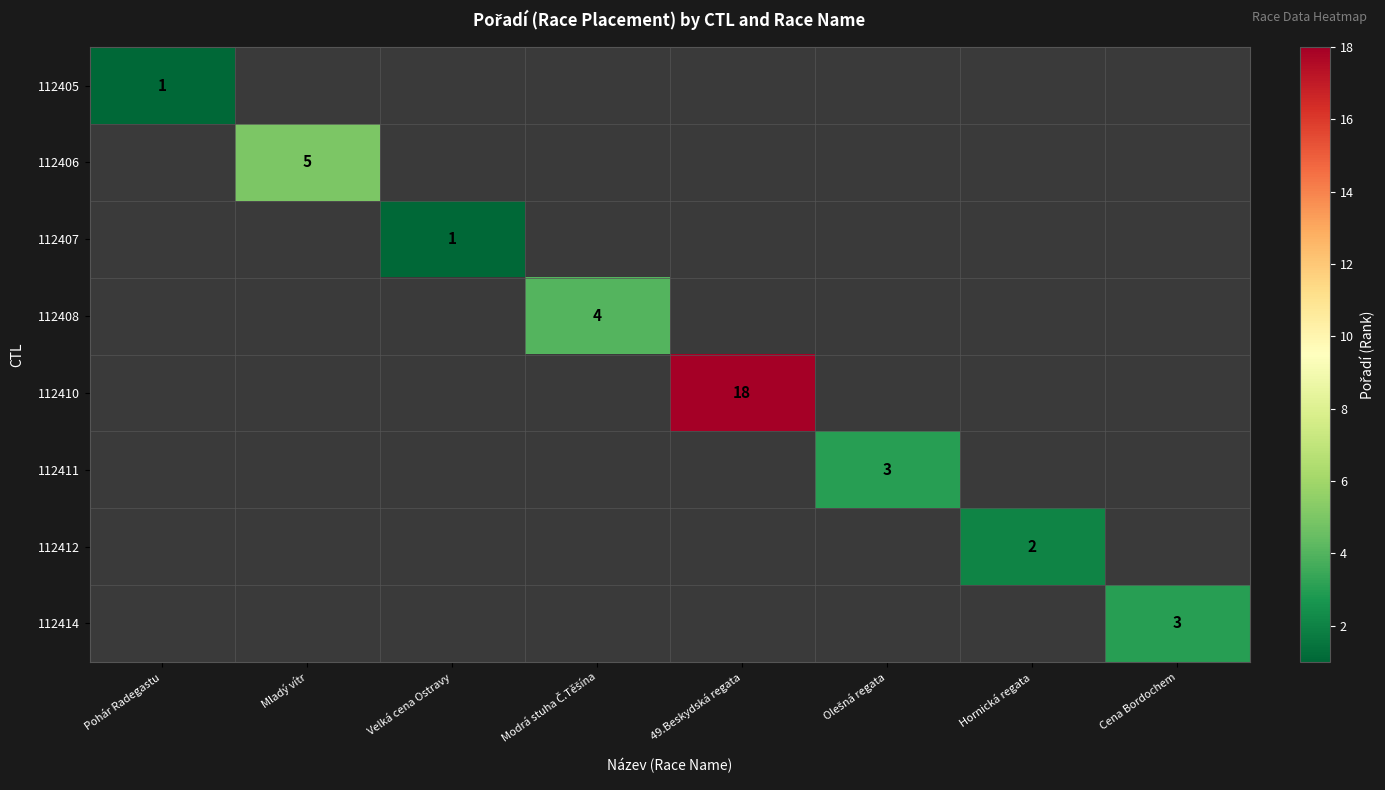

The 112405 series shows 1 at Pohár Radegastu. True or false?

True